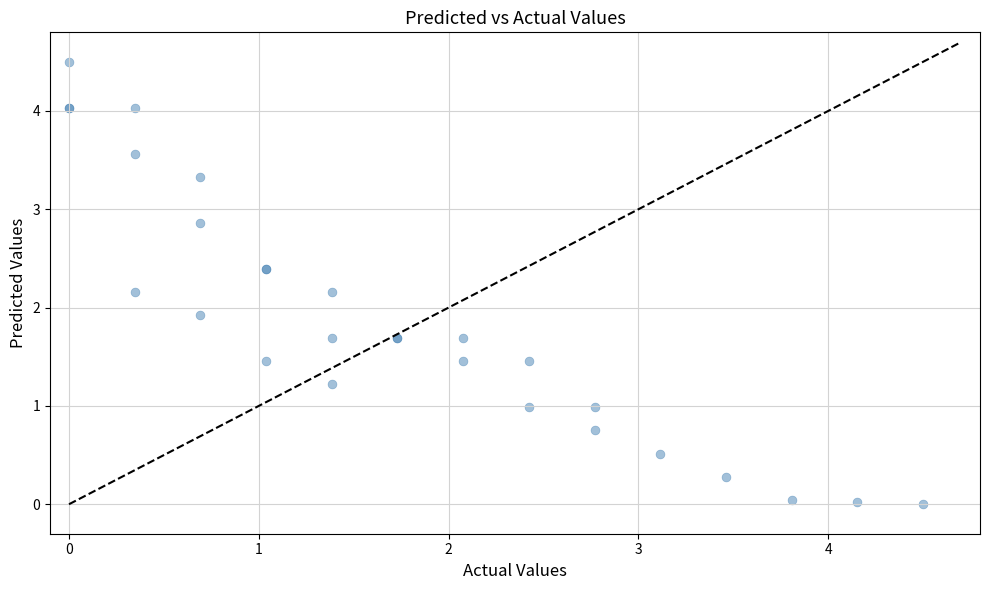

What Y value in the scatter plot is closest to 2?

1.9